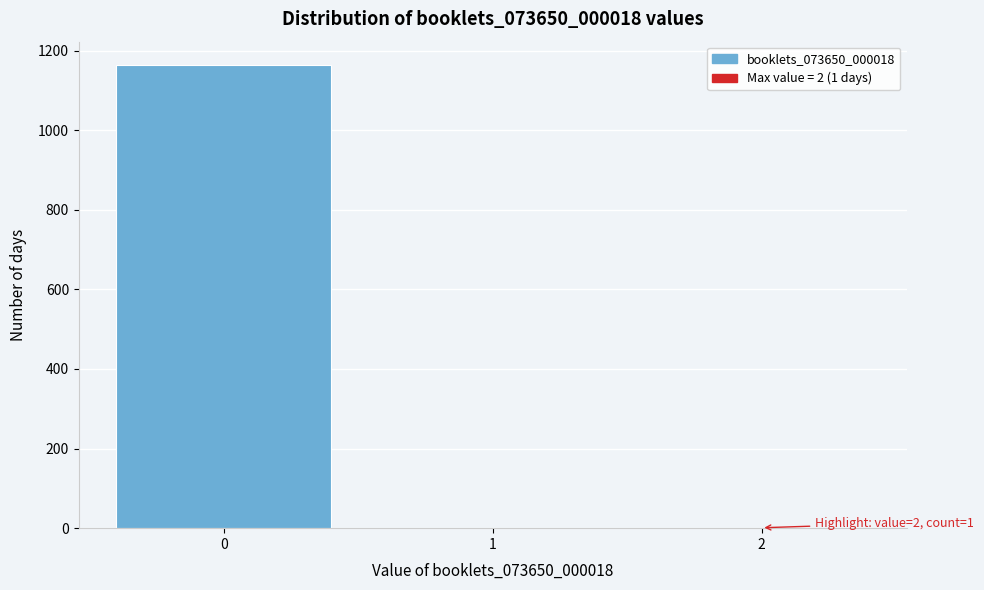

Over which range of the x-axis is the bar tallest?

-0.5 to 0.5